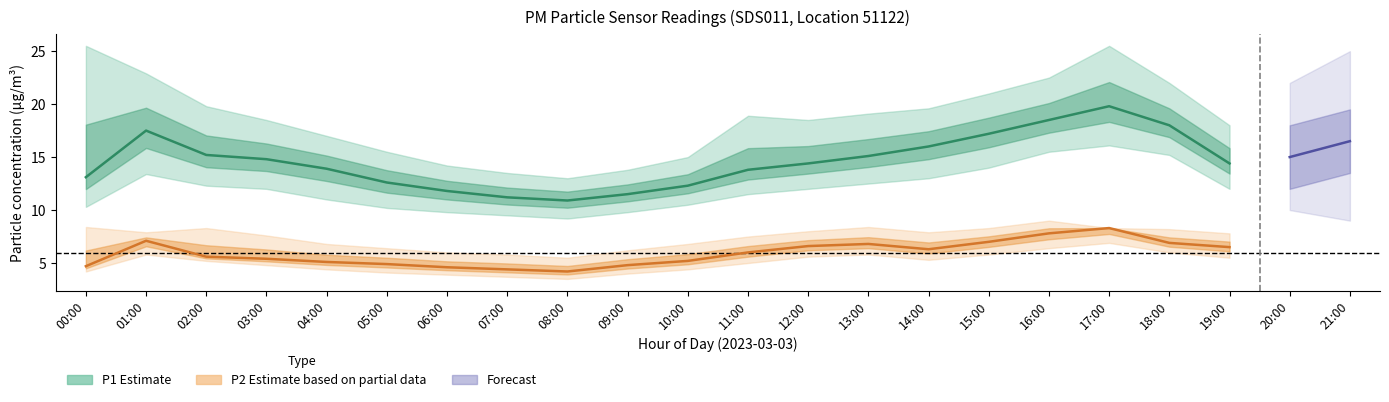

True or false: P1 has a value of 14.4 at 19:00.

True